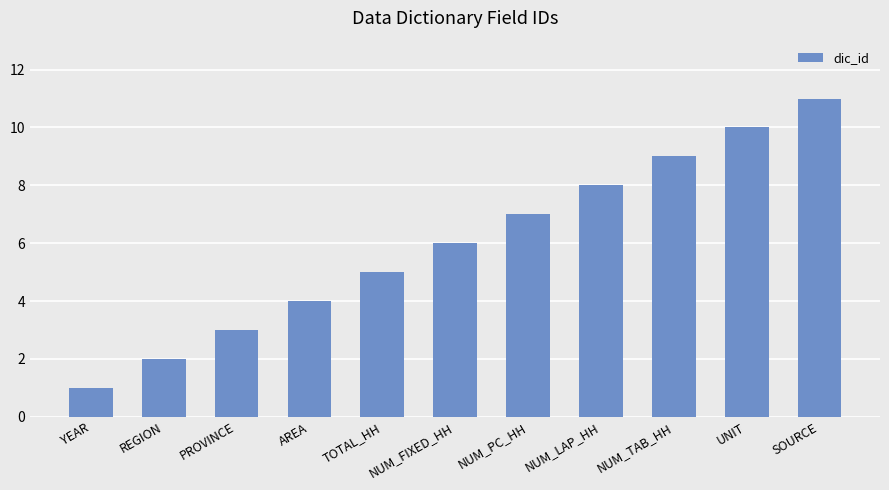

What is the smallest value displayed?

1